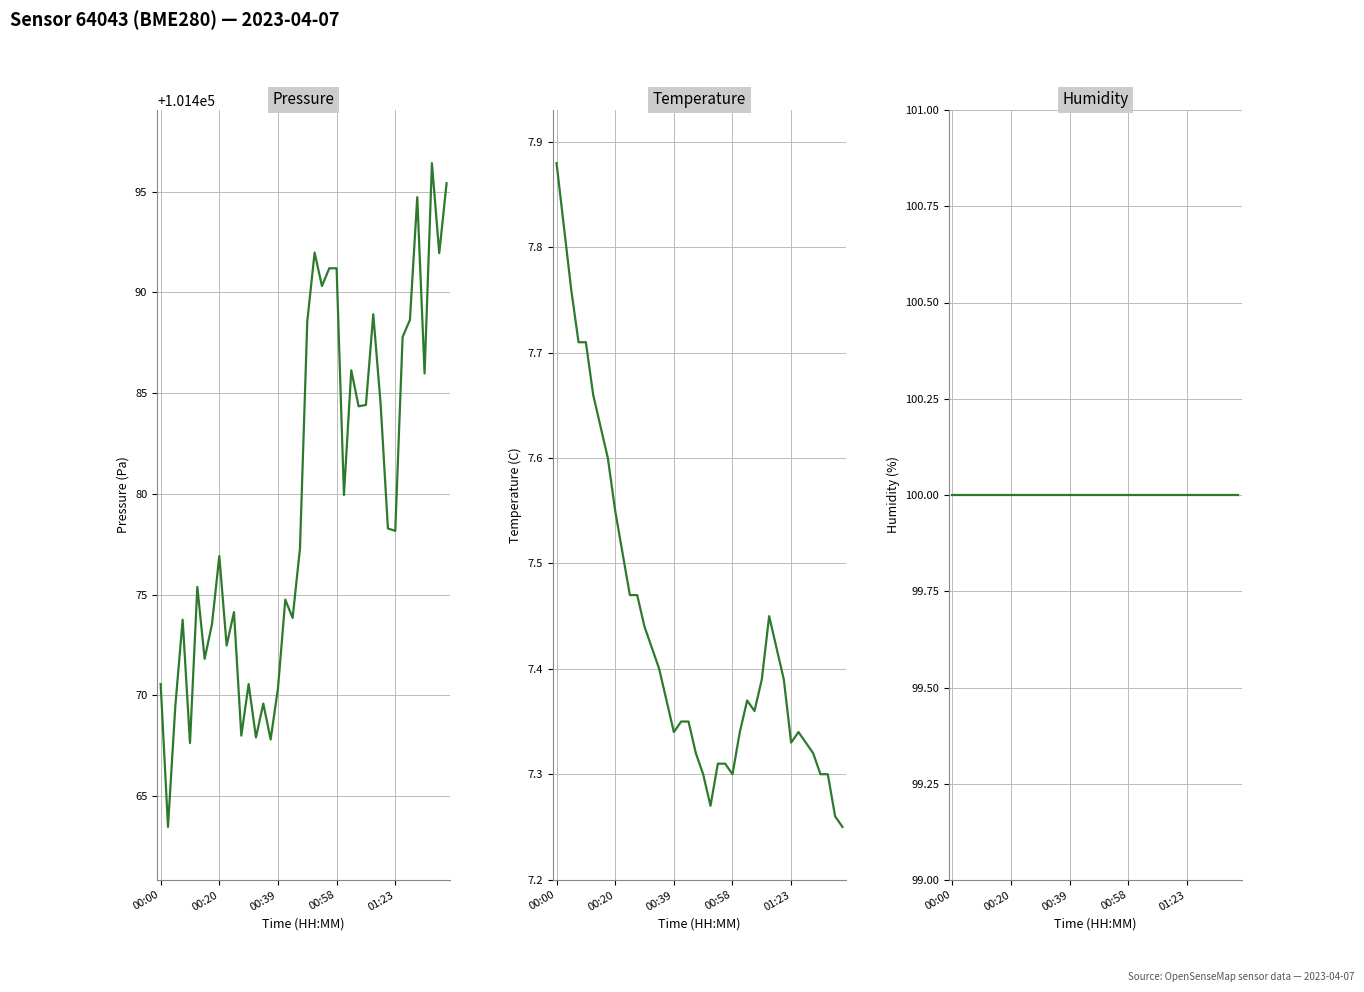

Read the humidity value at 34.

100.0